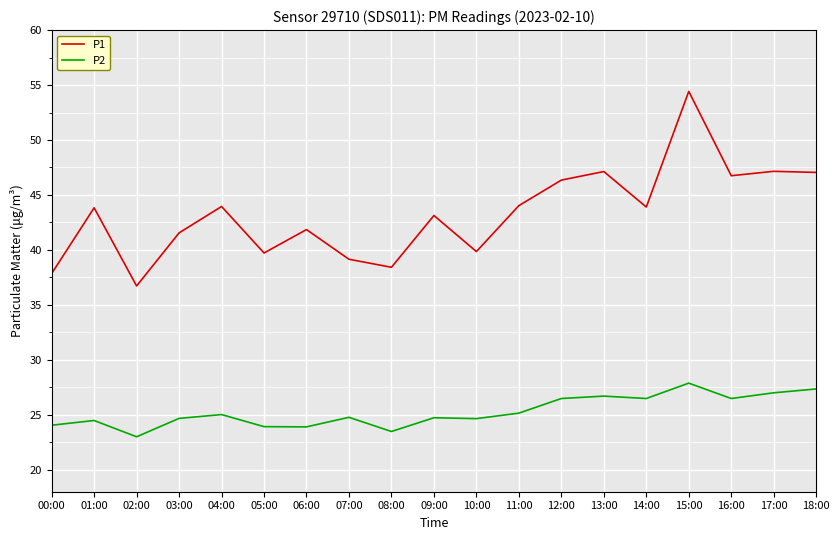

Is the value of P2 at 18:00 greater than the value of P1 at 01:00?

No